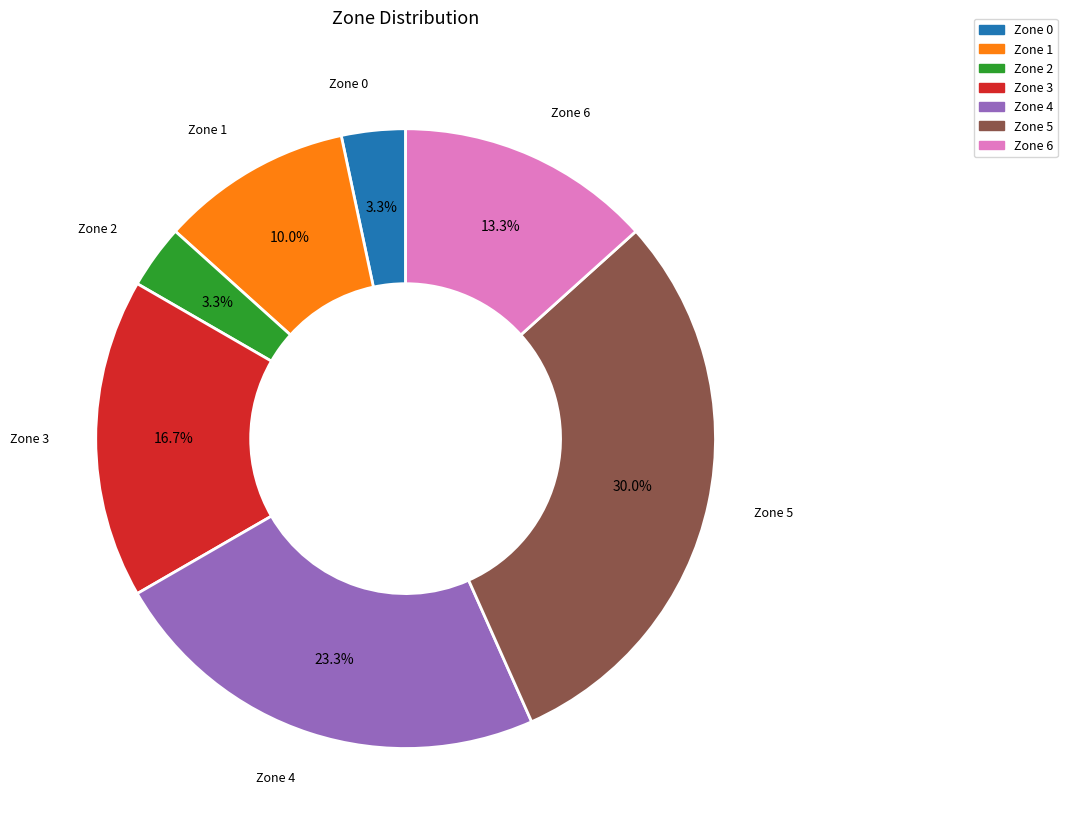

What is the largest slice in the pie chart?

Zone 5